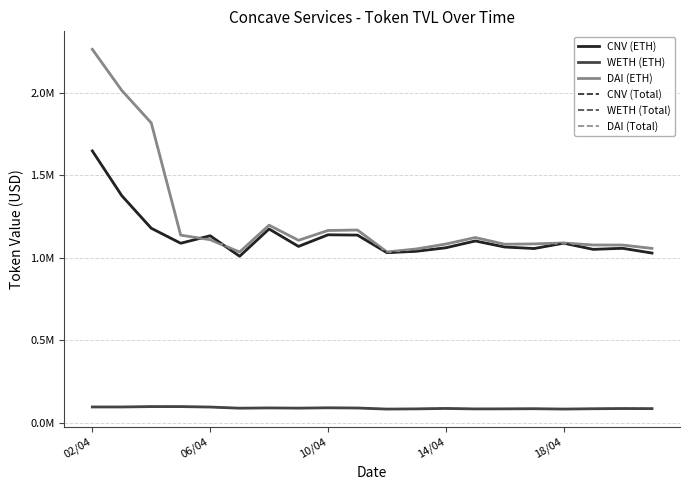

Does the chart have visible grid lines?

Yes